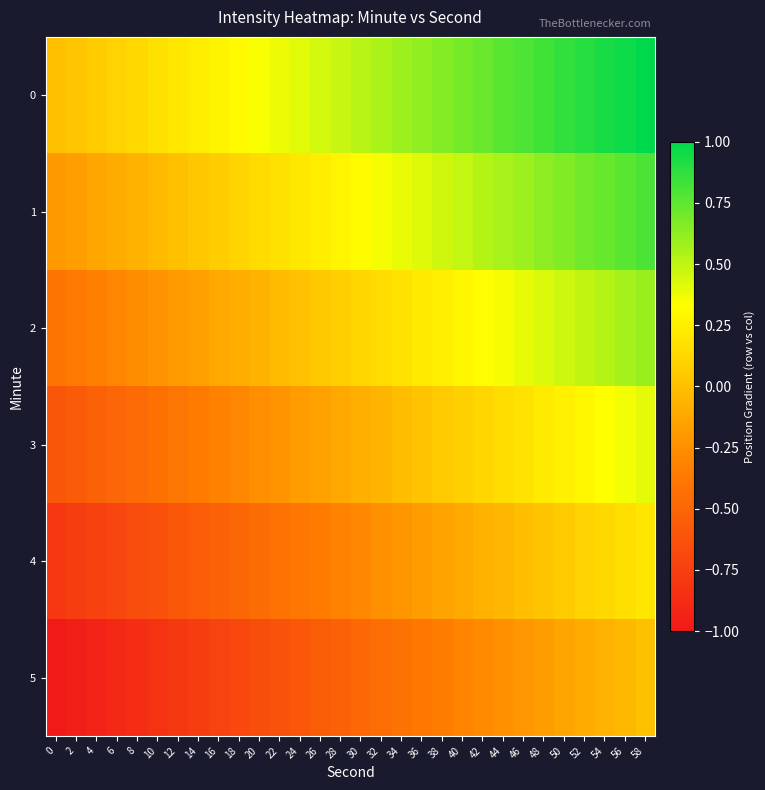

Reading left to right, transcribe all the data shown in this chart.

0: 0=0.0	2=0.0	4=0.1	6=0.1	8=0.1	10=0.2	12=0.2	14=0.2	16=0.3	18=0.3	20=0.3	22=0.4	24=0.4	26=0.4	28=0.5	30=0.5	32=0.6	34=0.6	36=0.6	38=0.7	40=0.7	42=0.7	44=0.8	46=0.8	48=0.8	50=0.9	52=0.9	54=0.9	56=1.0	58=1.0
1: 0=-0.2	2=-0.2	4=-0.1	6=-0.1	8=-0.1	10=-0.0	12=0.0	14=0.0	16=0.1	18=0.1	20=0.1	22=0.2	24=0.2	26=0.2	28=0.3	30=0.3	32=0.4	34=0.4	36=0.4	38=0.5	40=0.5	42=0.5	44=0.6	46=0.6	48=0.6	50=0.7	52=0.7	54=0.7	56=0.8	58=0.8
2: 0=-0.4	2=-0.4	4=-0.3	6=-0.3	8=-0.3	10=-0.2	12=-0.2	14=-0.2	16=-0.1	18=-0.1	20=-0.1	22=-0.0	24=0.0	26=0.0	28=0.1	30=0.1	32=0.2	34=0.2	36=0.2	38=0.3	40=0.3	42=0.3	44=0.4	46=0.4	48=0.4	50=0.5	52=0.5	54=0.5	56=0.6	58=0.6
3: 0=-0.6	2=-0.6	4=-0.5	6=-0.5	8=-0.5	10=-0.4	12=-0.4	14=-0.4	16=-0.3	18=-0.3	20=-0.3	22=-0.2	24=-0.2	26=-0.2	28=-0.1	30=-0.1	32=-0.0	34=-0.0	36=0.0	38=0.1	40=0.1	42=0.1	44=0.2	46=0.2	48=0.2	50=0.3	52=0.3	54=0.3	56=0.4	58=0.4
4: 0=-0.8	2=-0.8	4=-0.7	6=-0.7	8=-0.7	10=-0.6	12=-0.6	14=-0.6	16=-0.5	18=-0.5	20=-0.5	22=-0.4	24=-0.4	26=-0.4	28=-0.3	30=-0.3	32=-0.2	34=-0.2	36=-0.2	38=-0.1	40=-0.1	42=-0.1	44=-0.0	46=-0.0	48=0.0	50=0.1	52=0.1	54=0.1	56=0.2	58=0.2
5: 0=-1.0	2=-1.0	4=-0.9	6=-0.9	8=-0.9	10=-0.8	12=-0.8	14=-0.8	16=-0.7	18=-0.7	20=-0.7	22=-0.6	24=-0.6	26=-0.6	28=-0.5	30=-0.5	32=-0.4	34=-0.4	36=-0.4	38=-0.3	40=-0.3	42=-0.3	44=-0.2	46=-0.2	48=-0.2	50=-0.1	52=-0.1	54=-0.1	56=-0.0	58=0.0